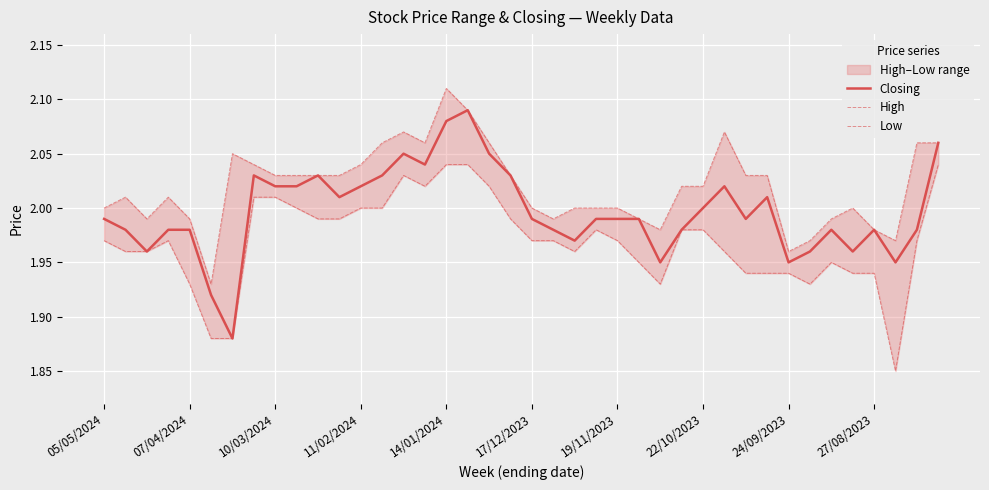

Which series has the widest spread of values?

Closing